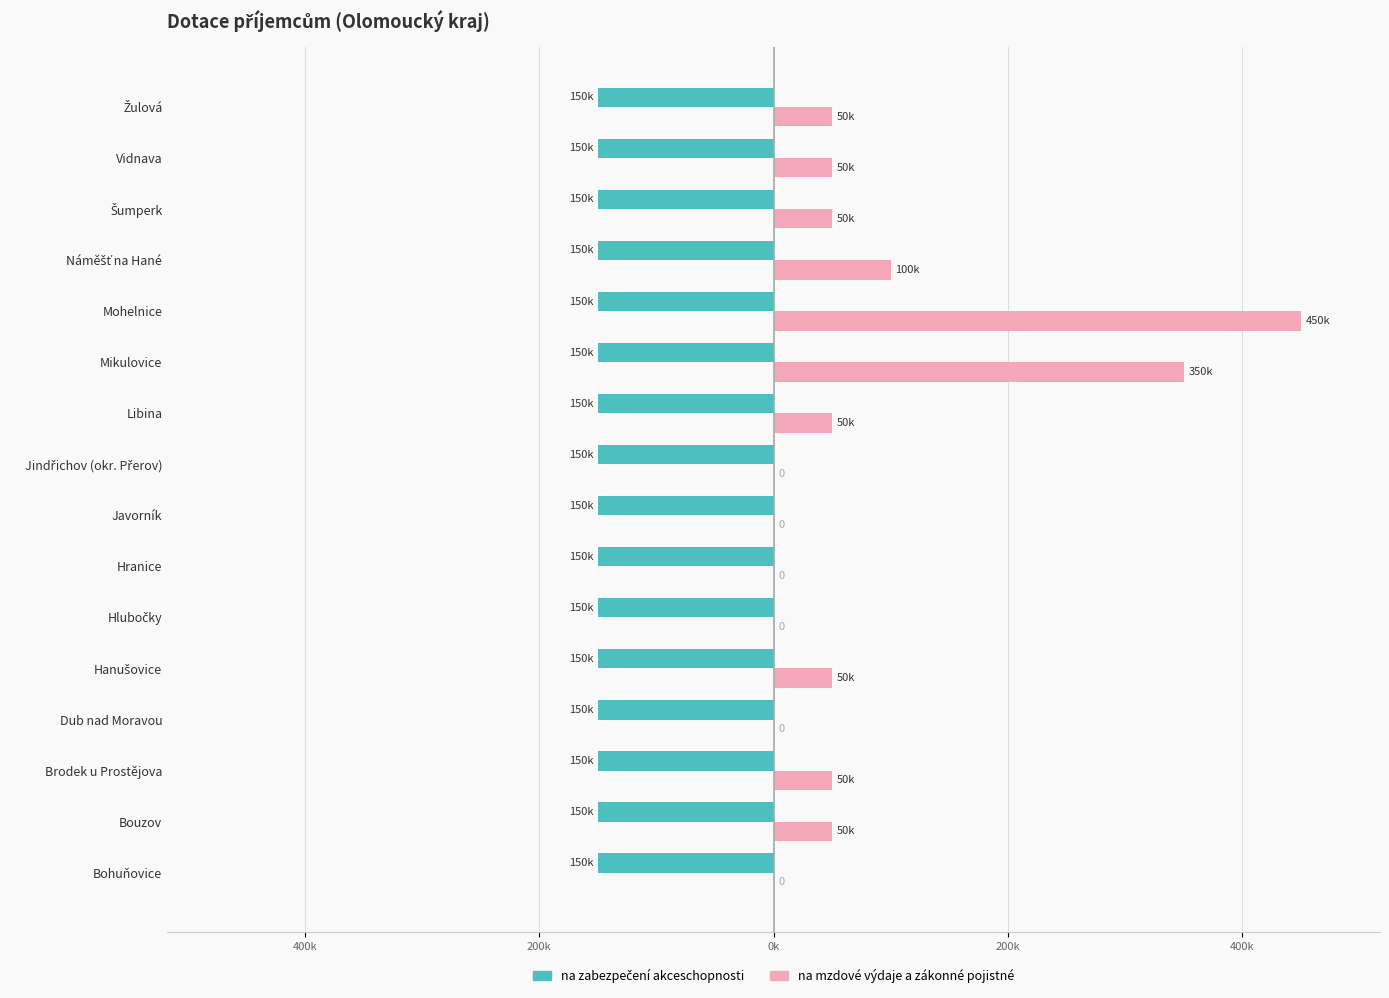

What is the maximum value for na mzdové výdaje a zákonné pojistné?

450000.0